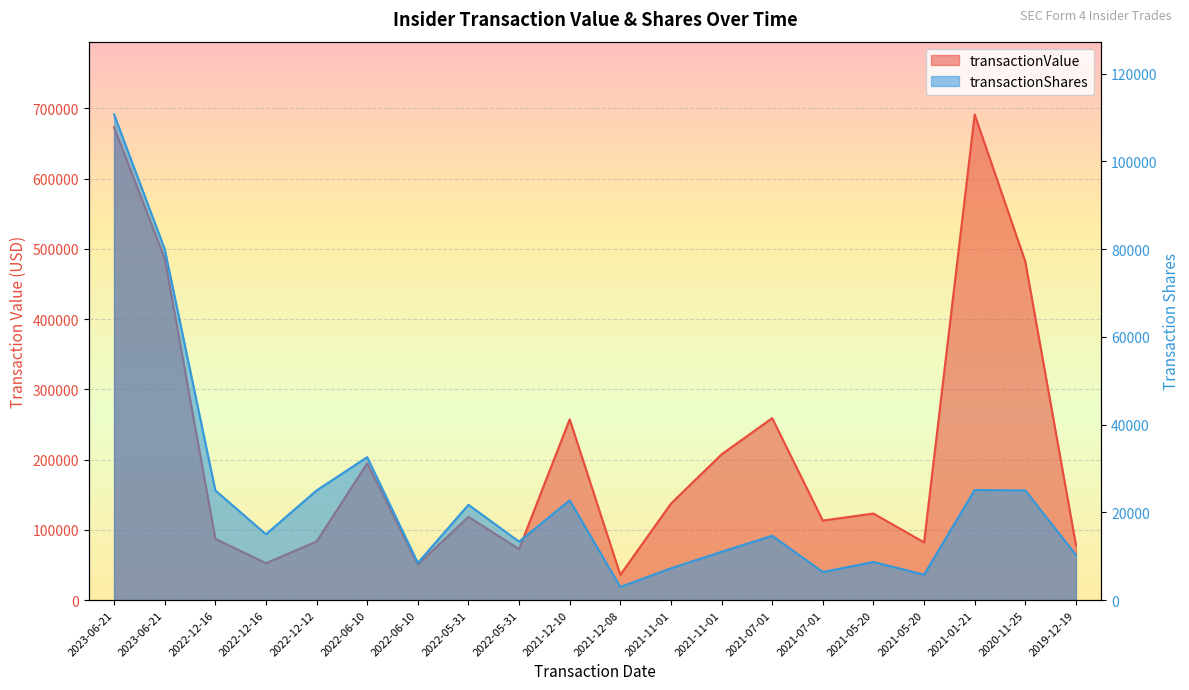

Is the value of transactionValue at 2022-12-16 greater than the value of transactionShares at 2022-06-10?

Yes